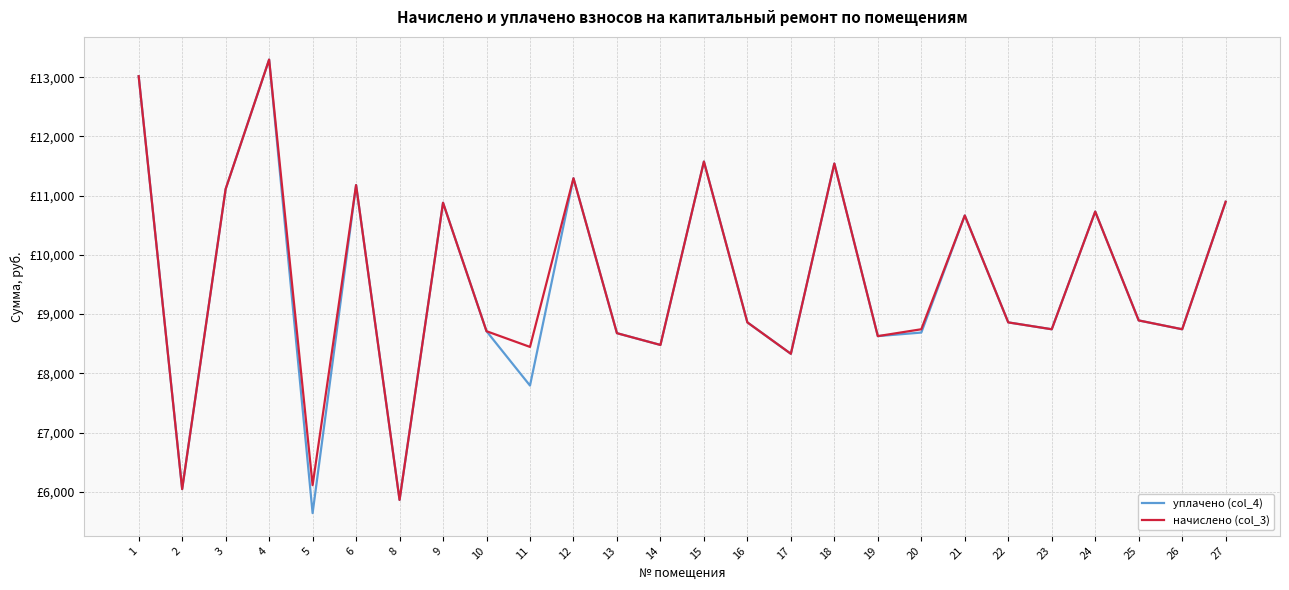

Does the chart display data point markers on the line(s)?

No